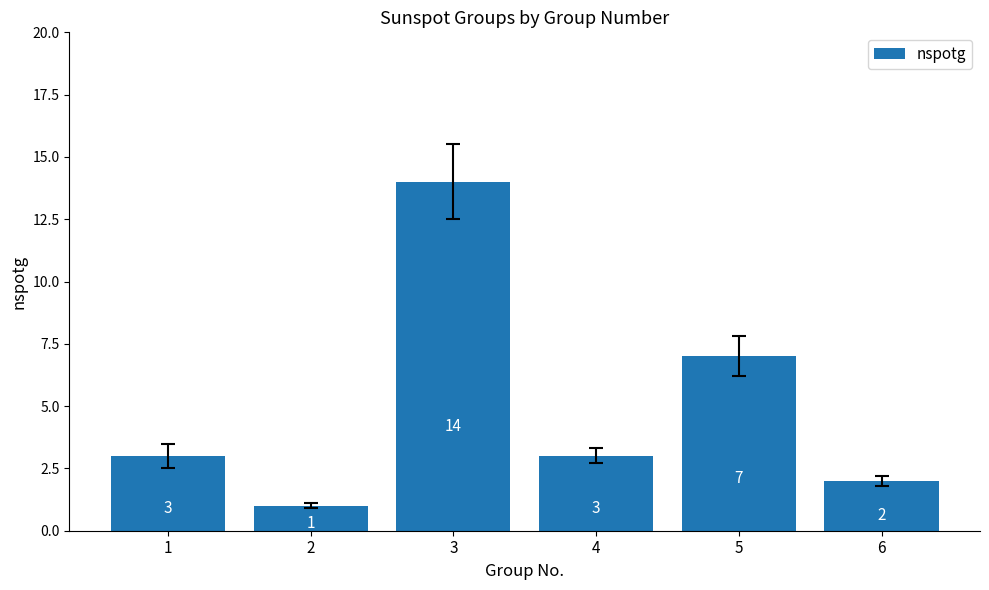

Reading right to left, what are all the values shown in this chart?

2	7	3	14	1	3